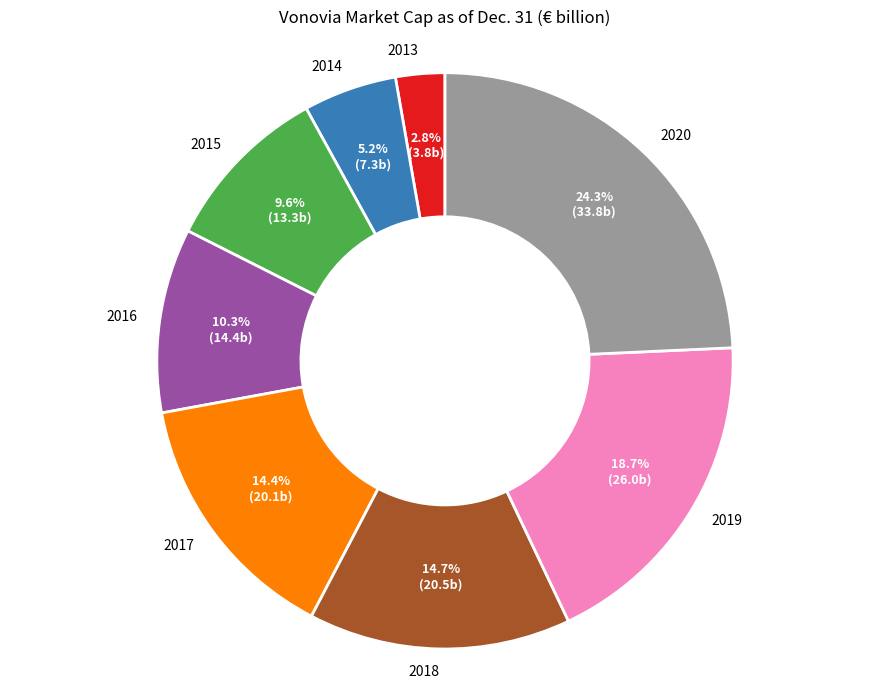

What is the largest slice in the pie chart?

2020